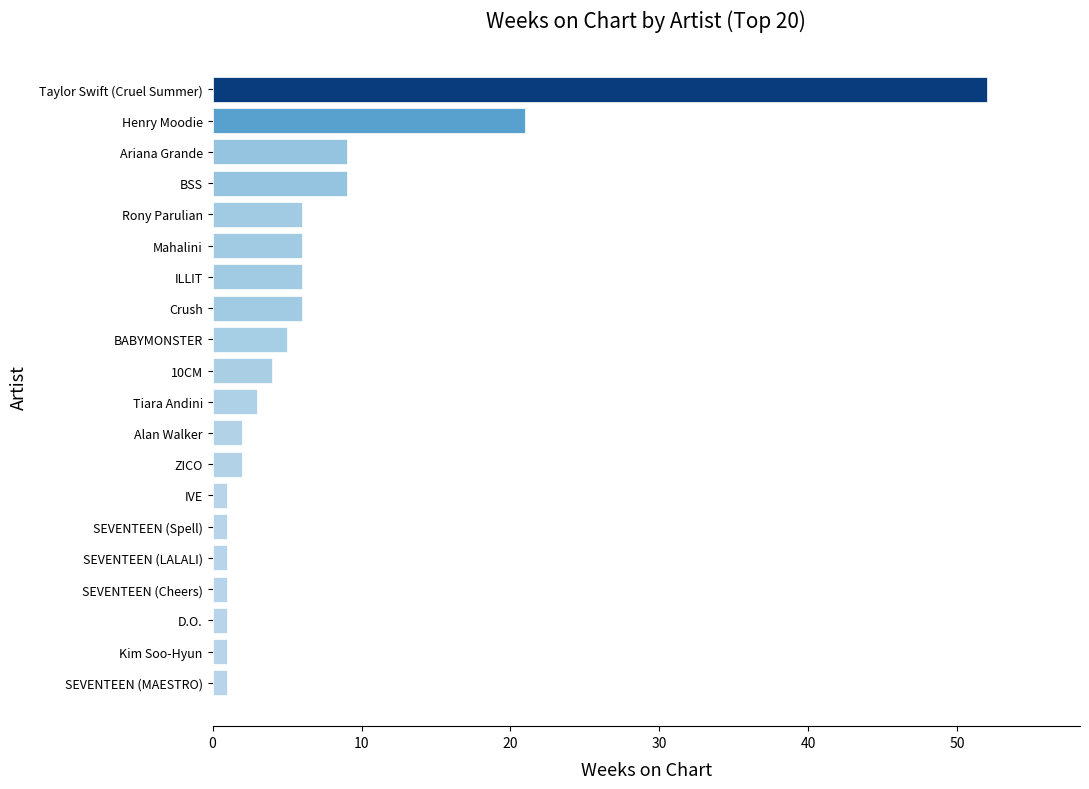

What is the greatest value displayed?

52